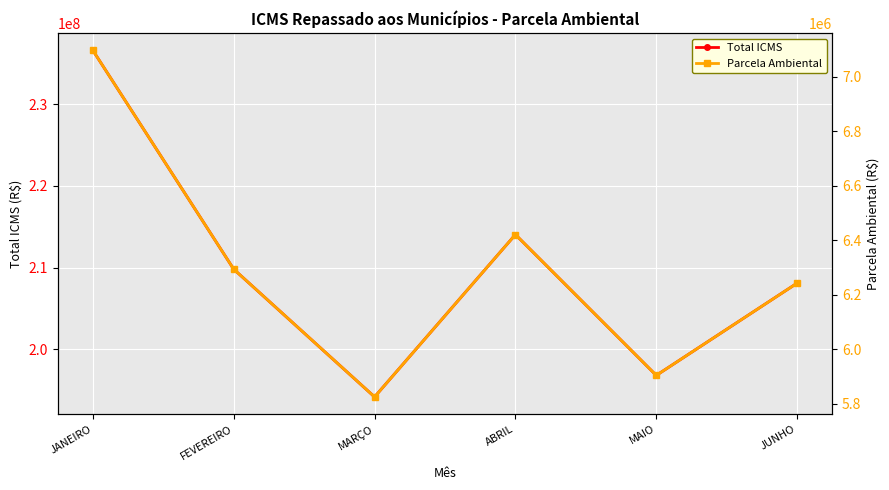

Rank the series at MARÇO from lowest to highest value.

Parcela Ambiental, Total ICMS